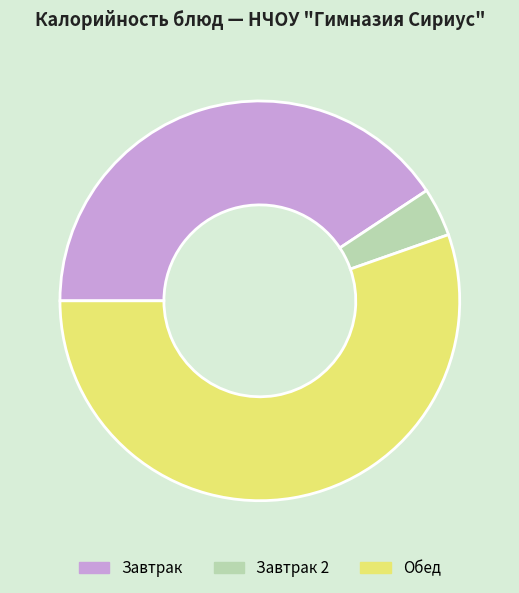

True or false: Завтрак 2 accounts for 11% of the total.

False